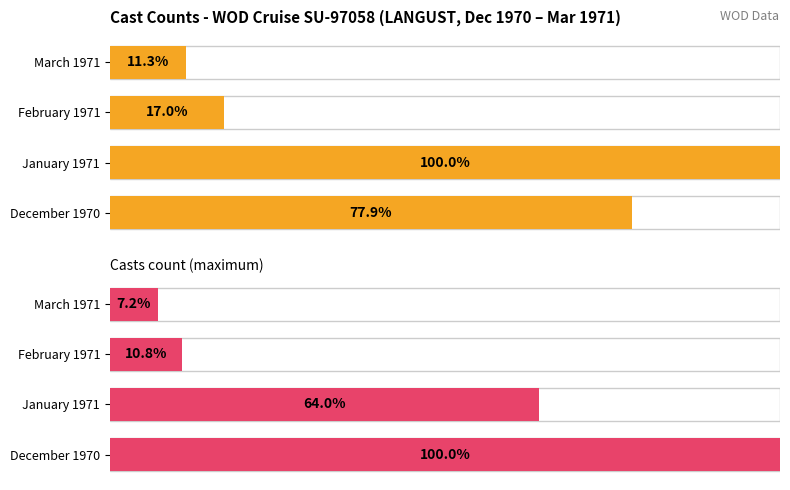

Count the number of data series in this chart.

2